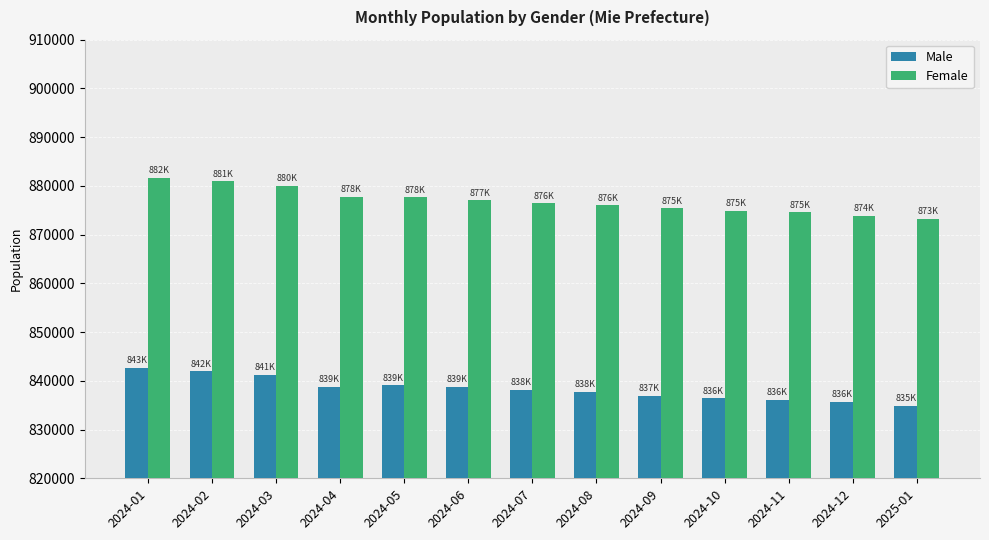

What is the sum of the Male values at 2024-04 and 2024-12?

1674534